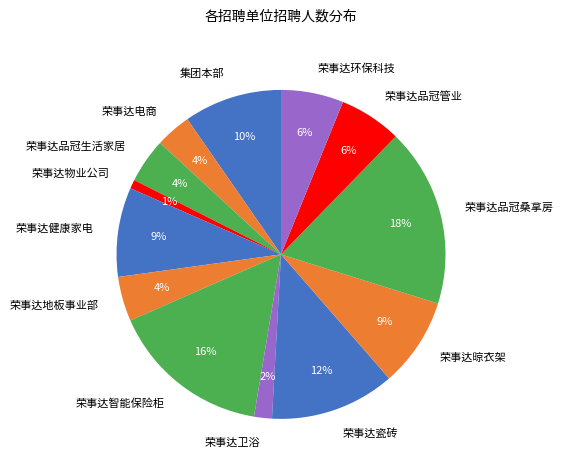

Do 集团本部 and 荣事达环保科技 together represent more than half of the pie?

No